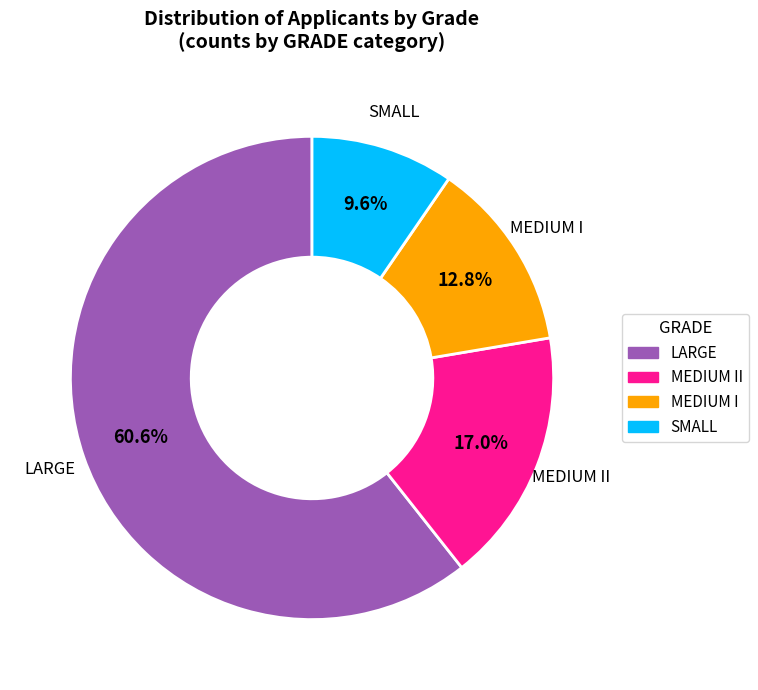

To the nearest percent, what is the average slice percentage?

25%